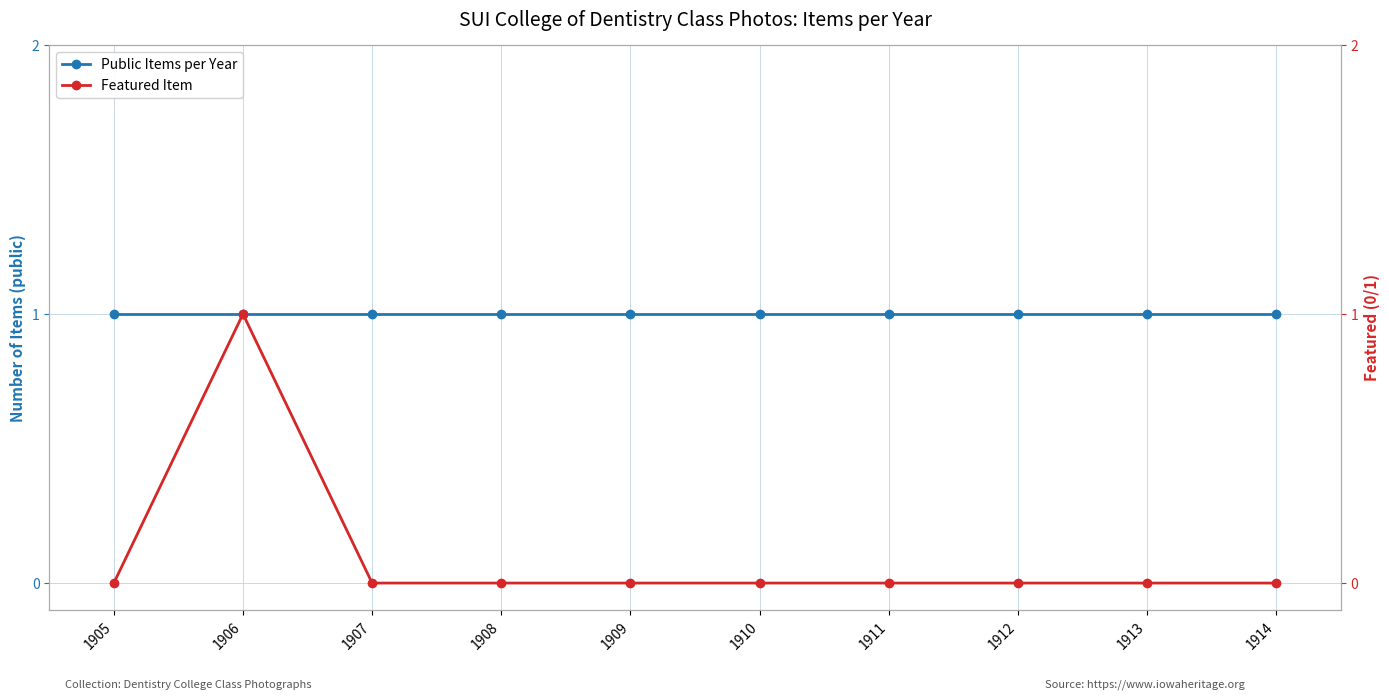

Where is Featured Item nearest to the value 0?

1905